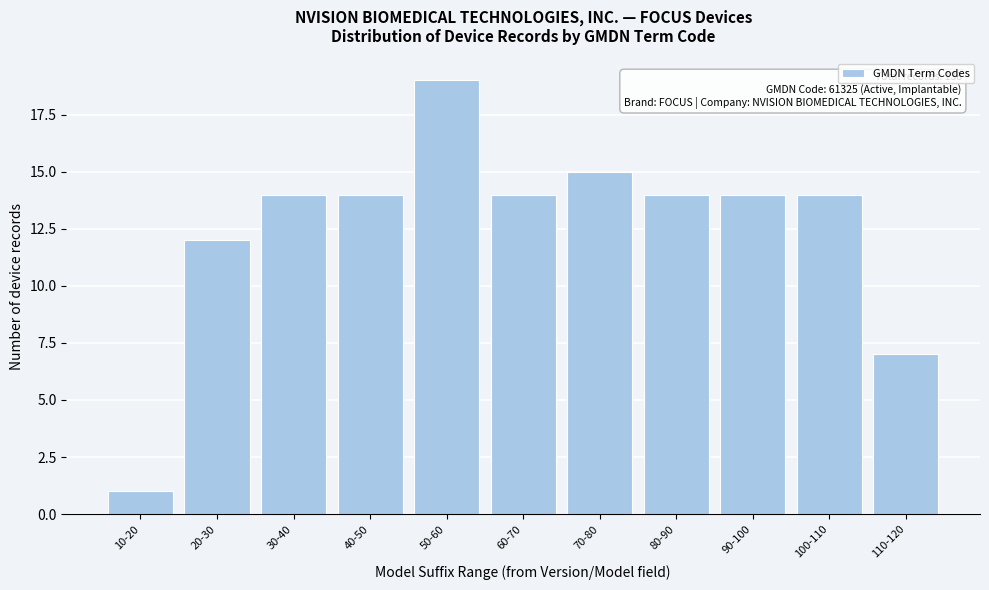

Reading right to left, list all the values displayed in this chart.

110-120=7	100-110=14	90-100=14	80-90=14	70-80=15	60-70=14	50-60=19	40-50=14	30-40=14	20-30=12	10-20=1